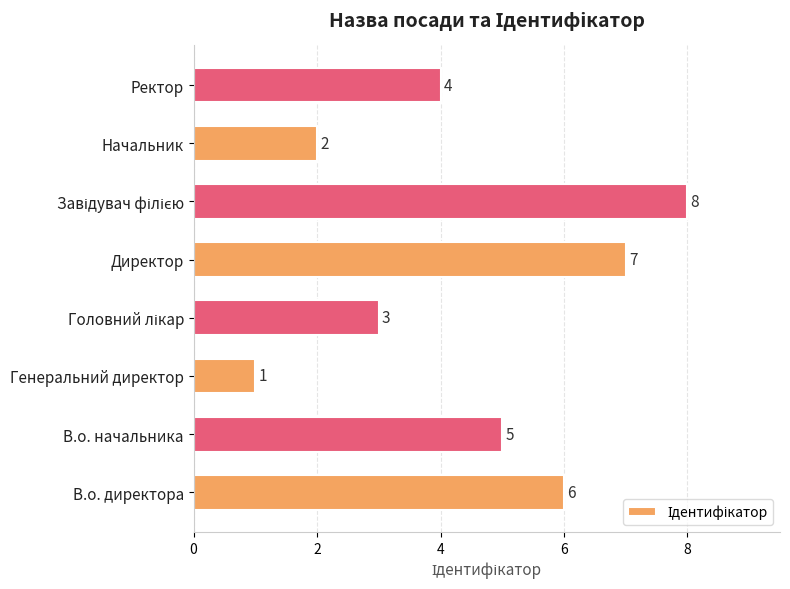

Reading bottom to top, what are all the values shown in this chart?

6	5	1	3	7	8	2	4